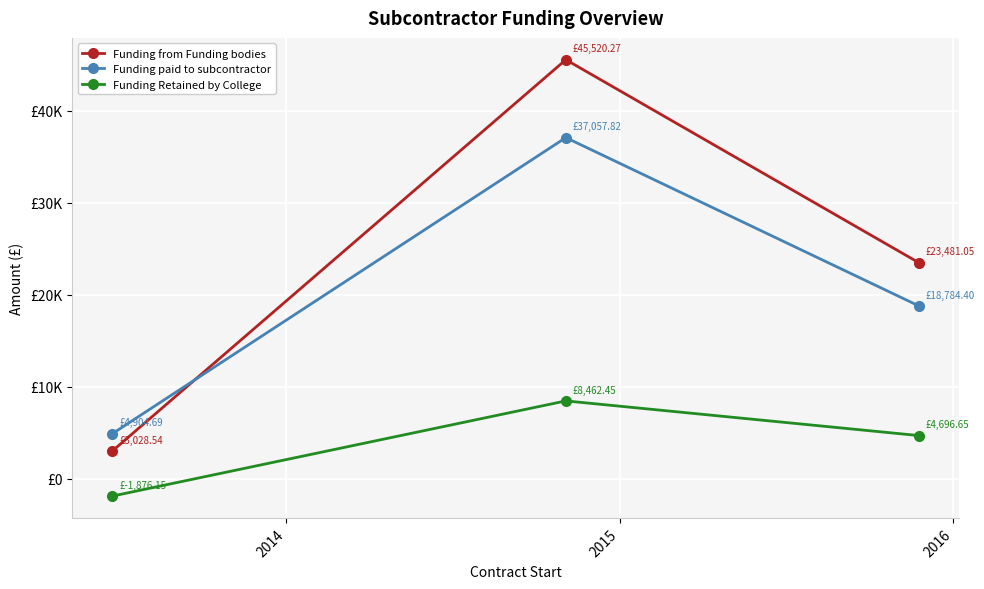

Does the chart have visible grid lines?

Yes